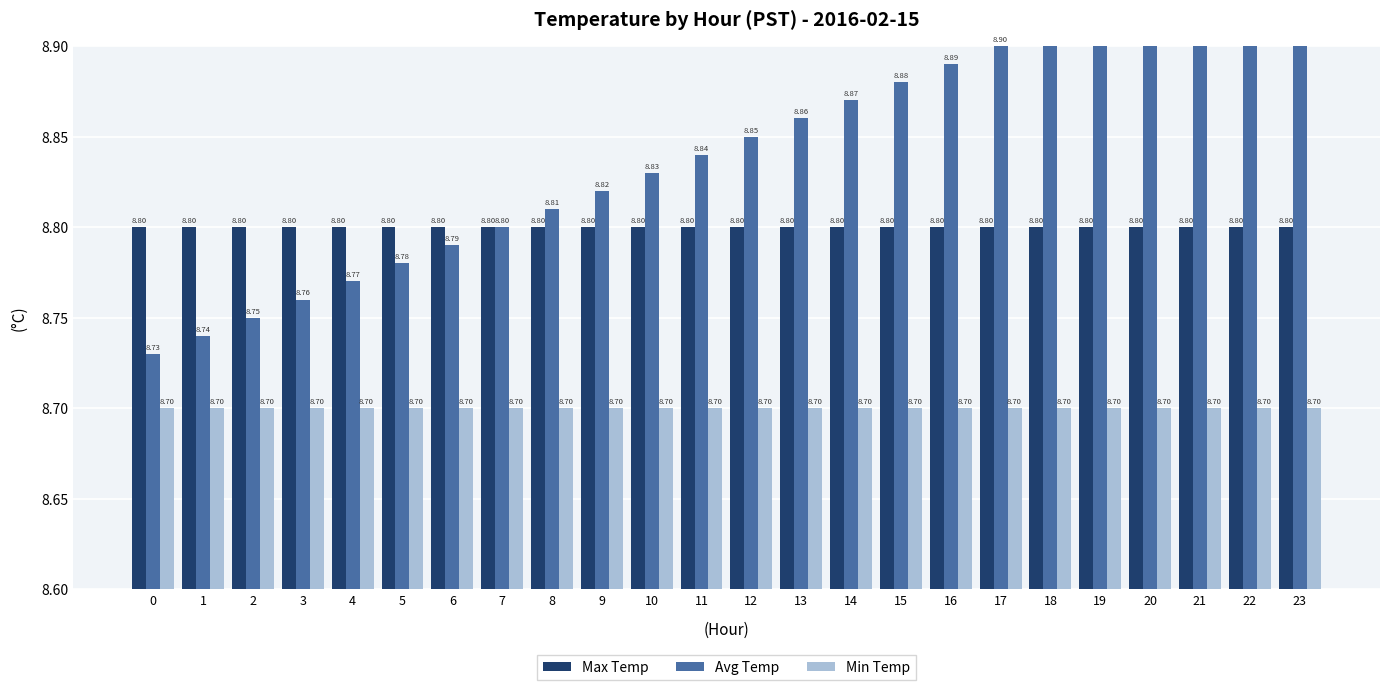

Which series has the widest spread of values?

Avg Temp